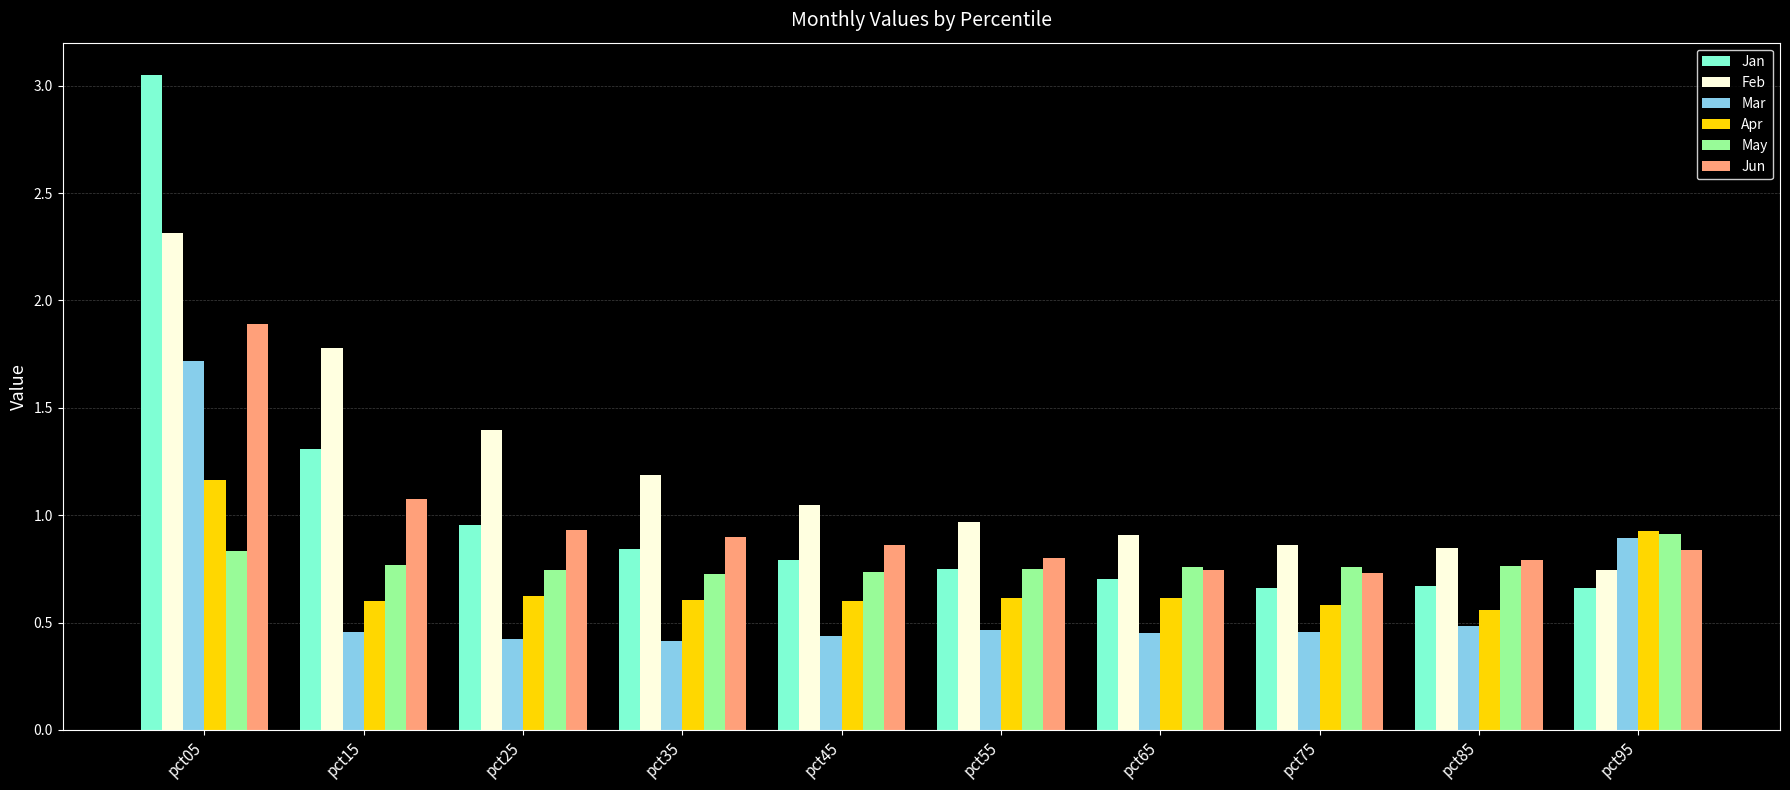

At which category is the sum across all series the highest?

pct05